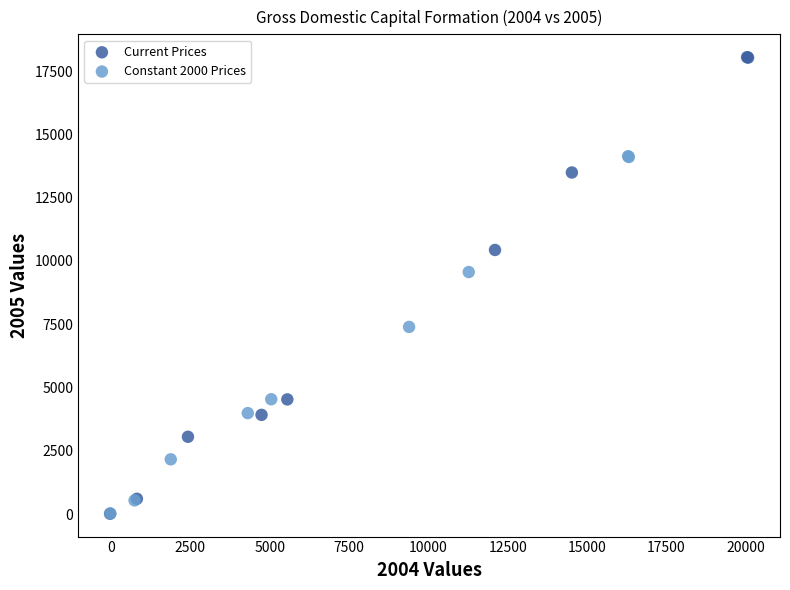

What are all the series names shown in the legend?

Current Prices, Constant 2000 Prices